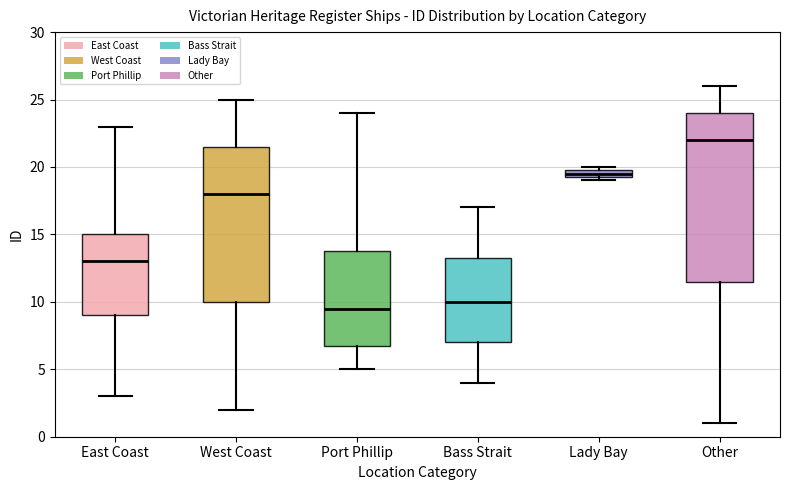

Which box's median line is the lowest?

Port Phillip